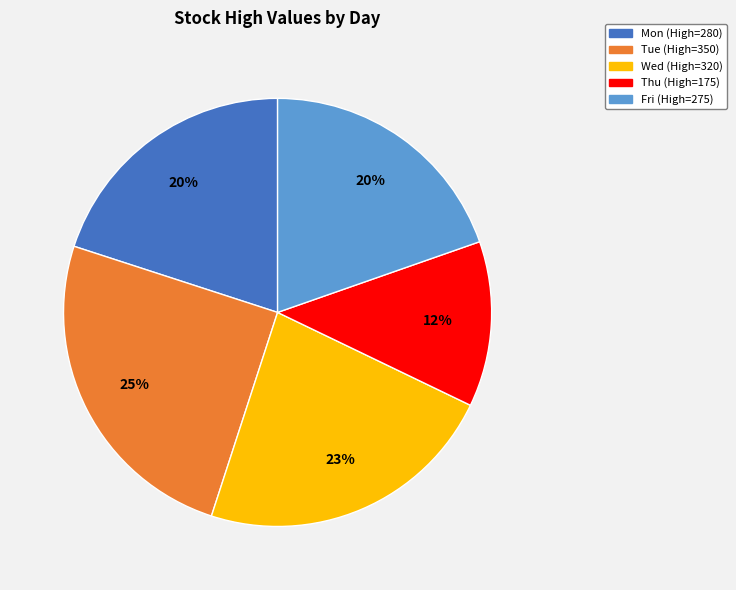

How many slices are in this pie chart?

5